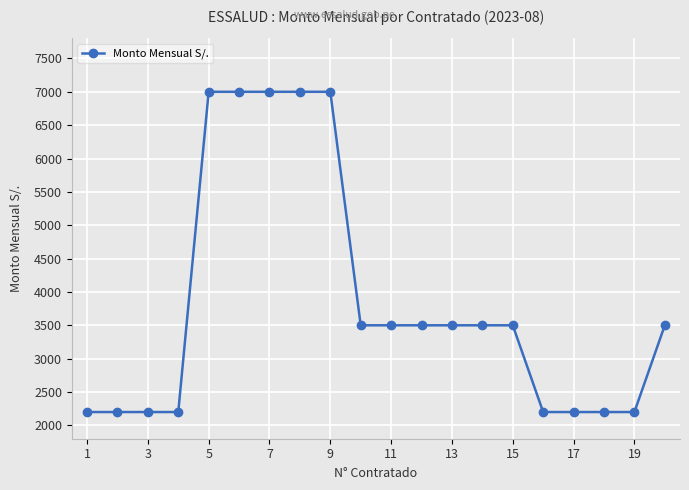

What is the average value?

3855